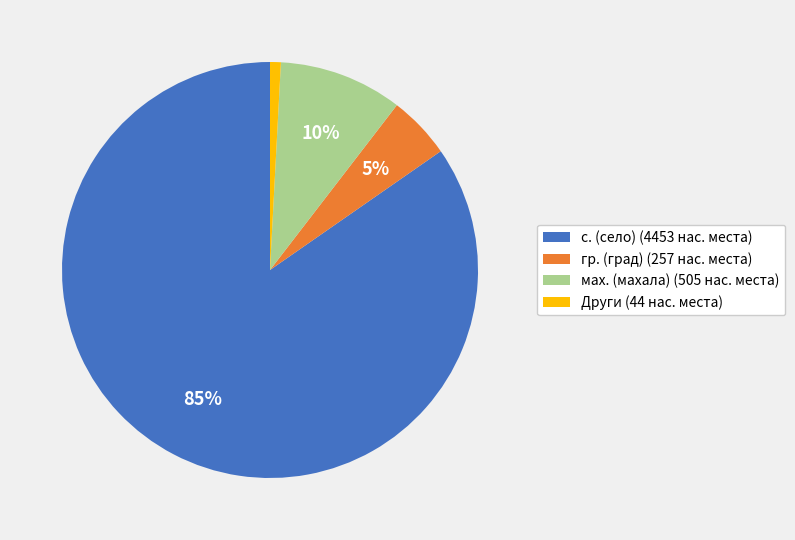

True or false: Други (44 нас. места) accounts for 11% of the total.

False